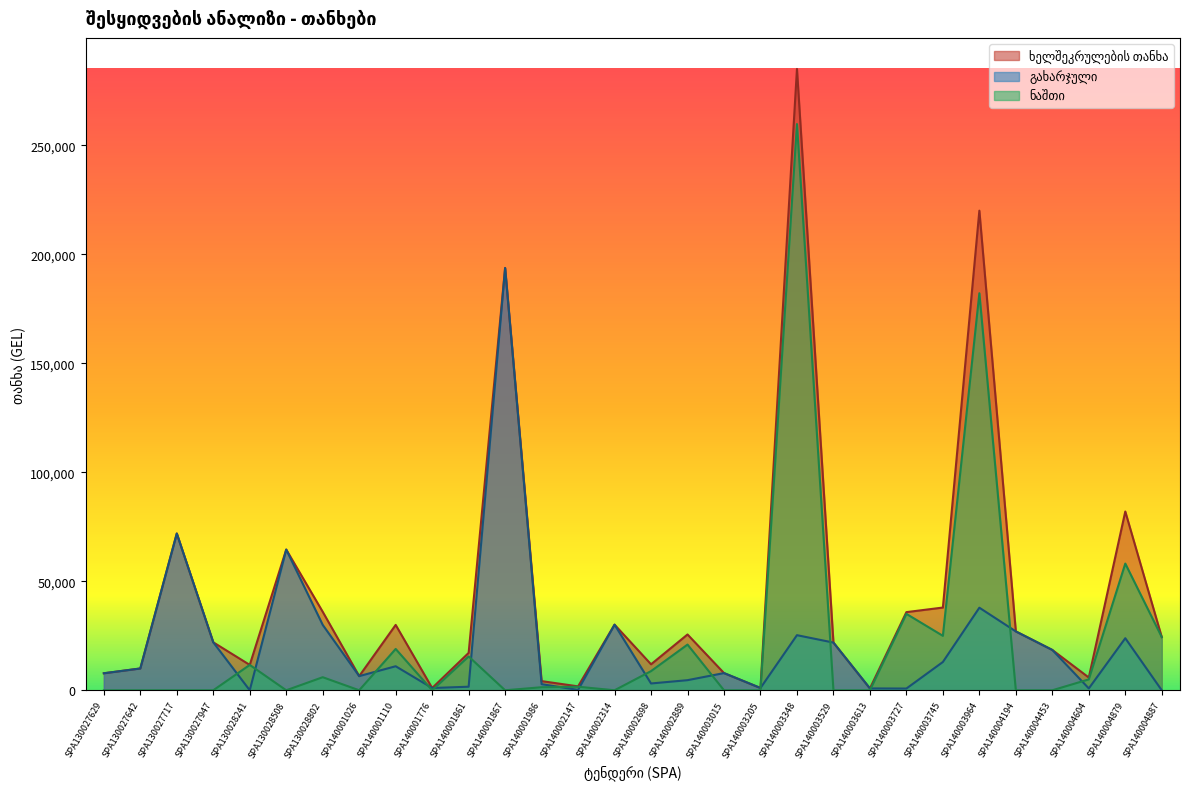

How many data points in გახარჯული are less than 10000?

15